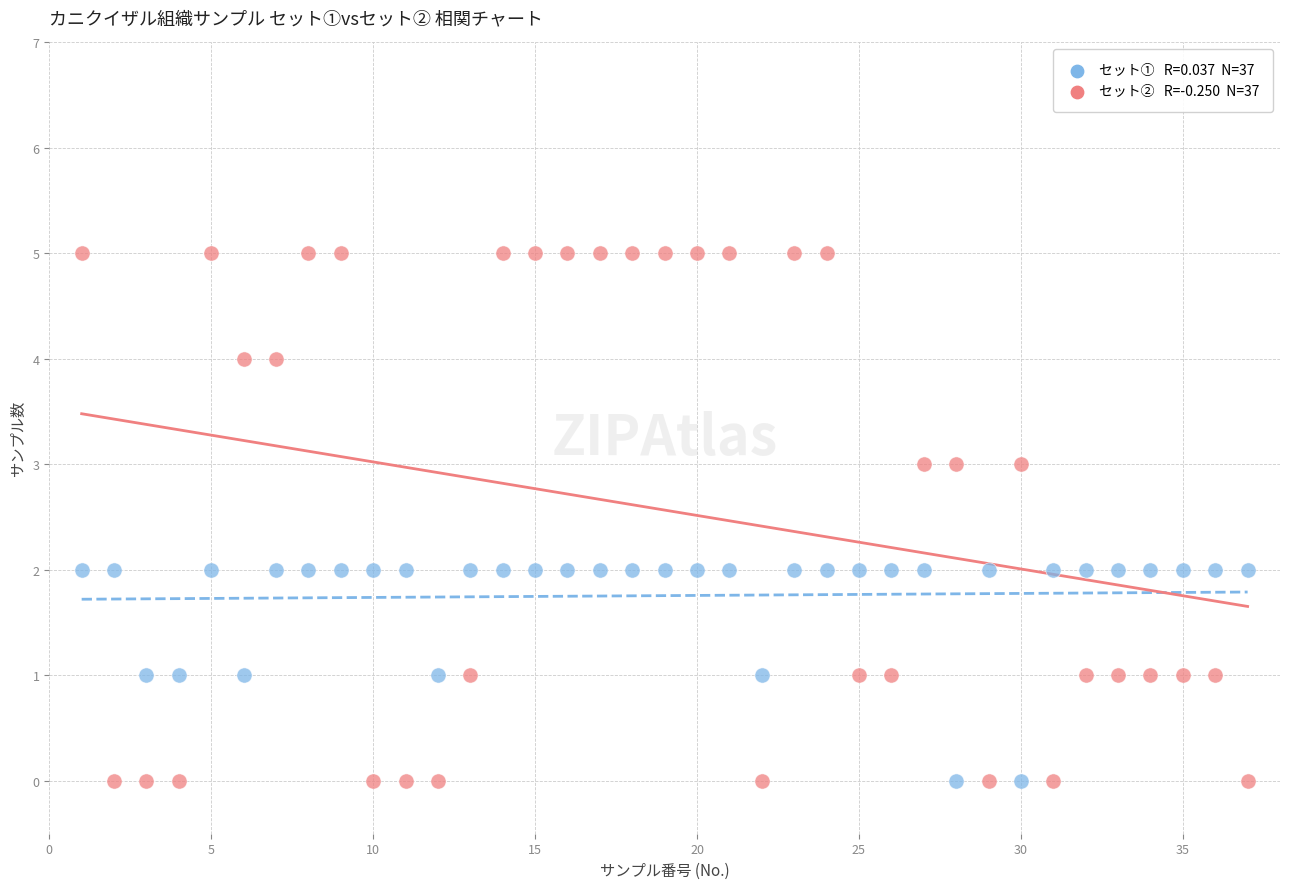

Across all data points, what is the range of Y values (max minus min)?

5